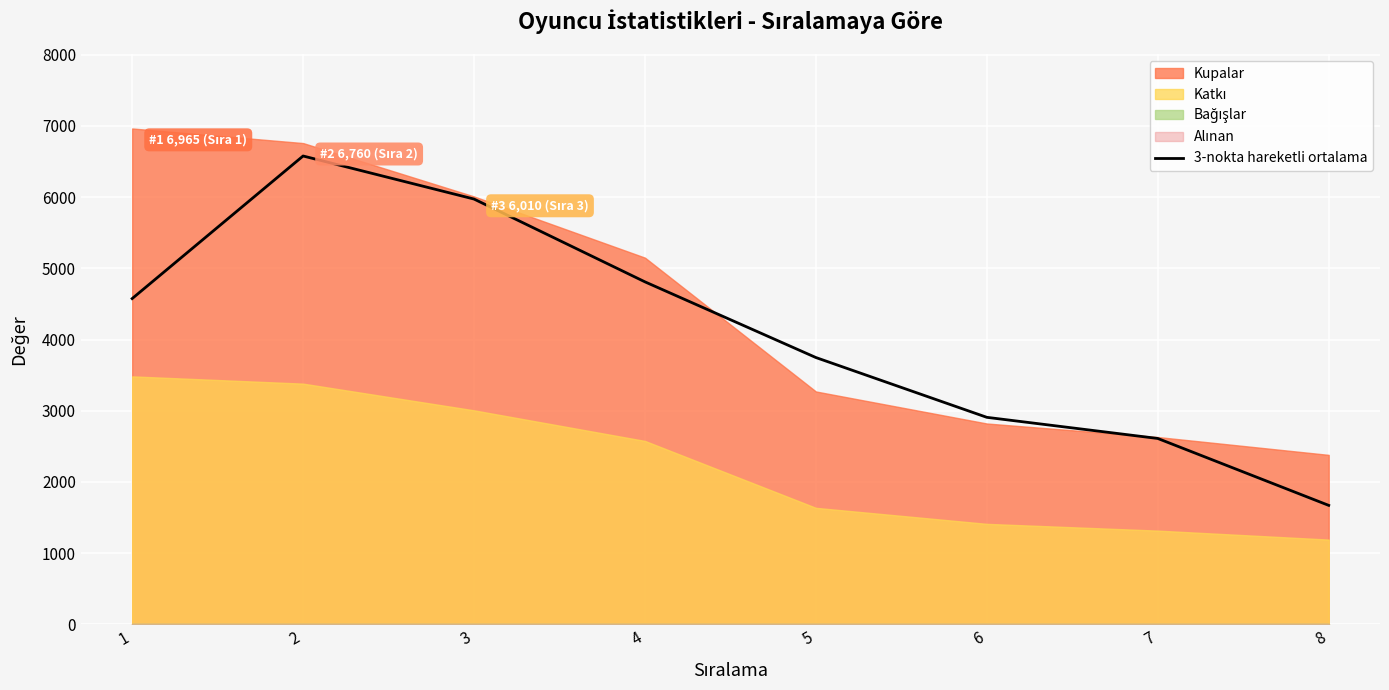

What is the sum of all values?

32869.3